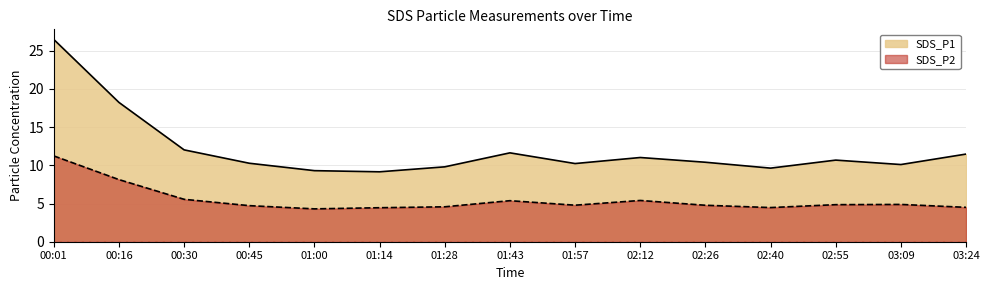

What is the difference between the second highest and minimum values in the SDS_P1 series?

9.1